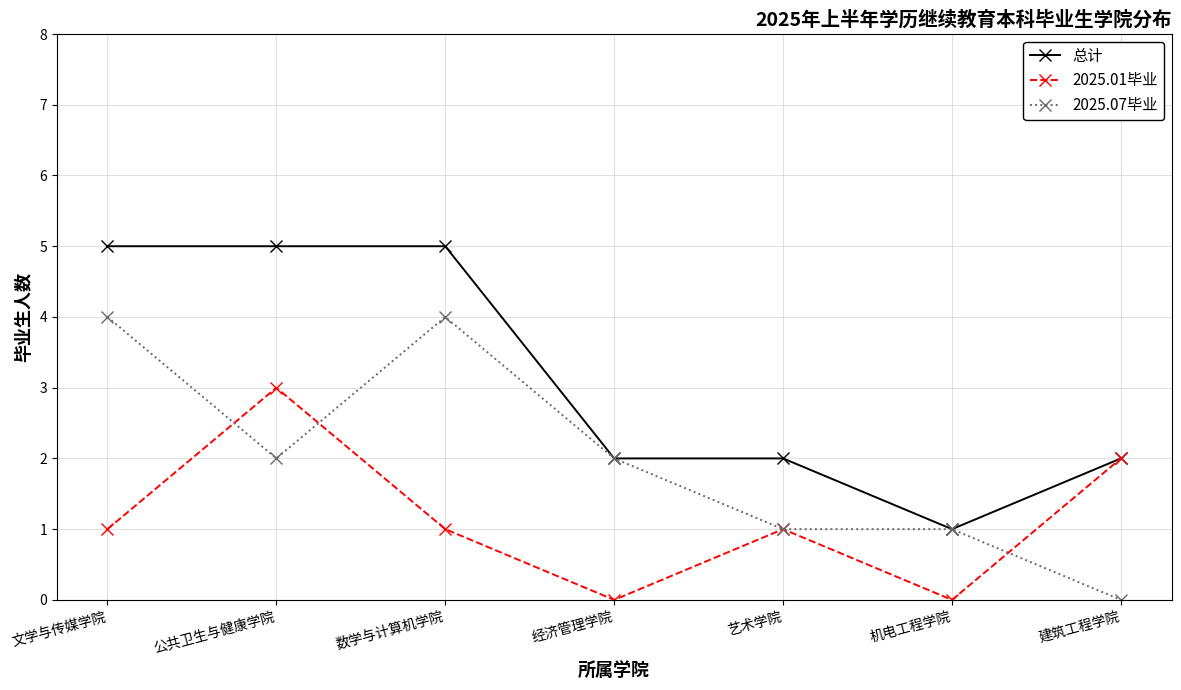

What is the average value of the 总计 series?

3